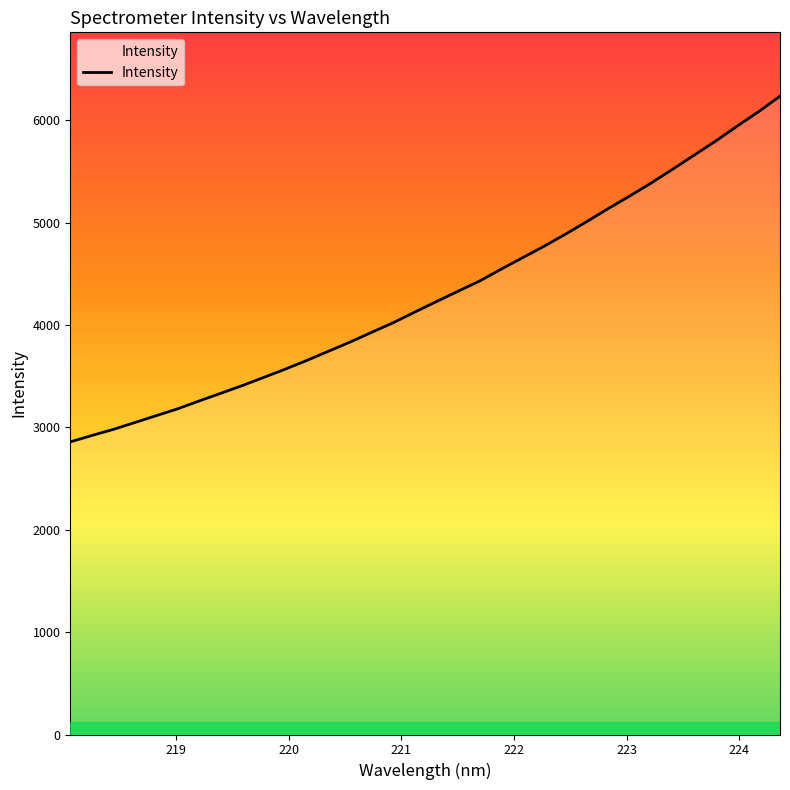

What is the maximum value shown in the chart?

6237.1